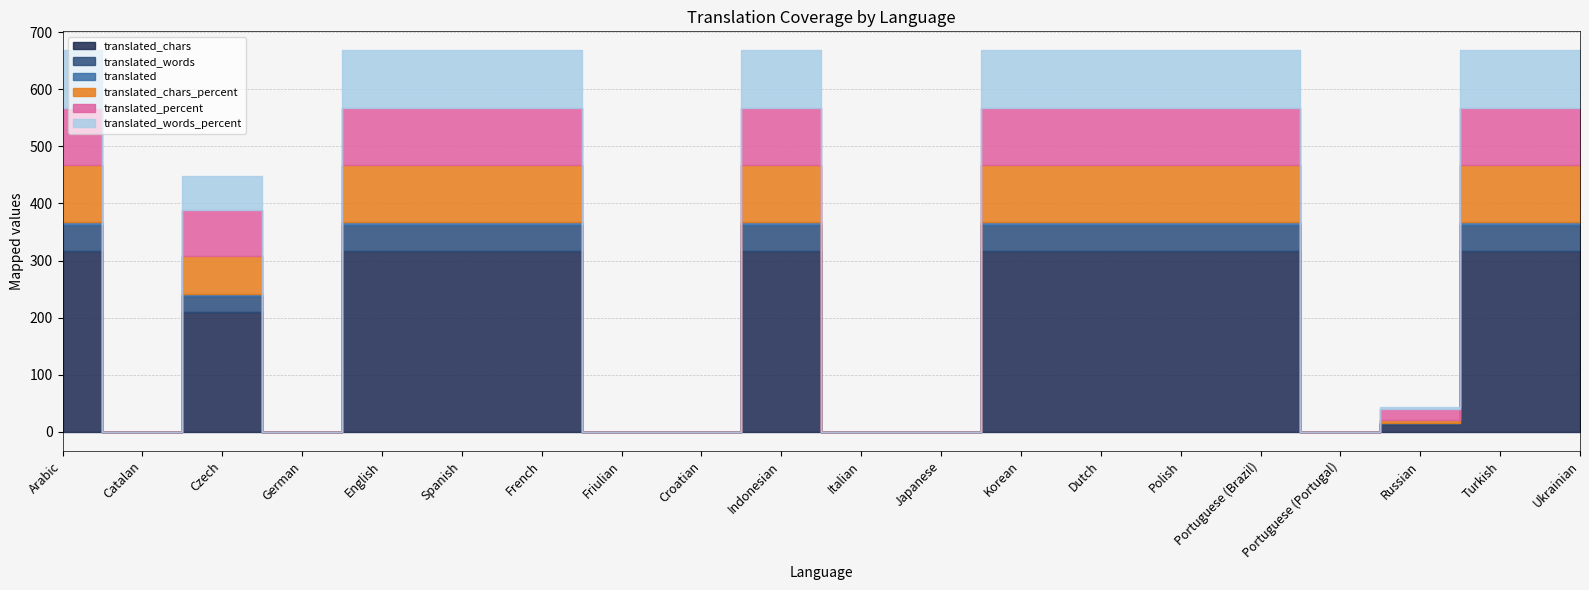

Is the value of translated_chars_percent at German greater than the value of translated at Russian?

No